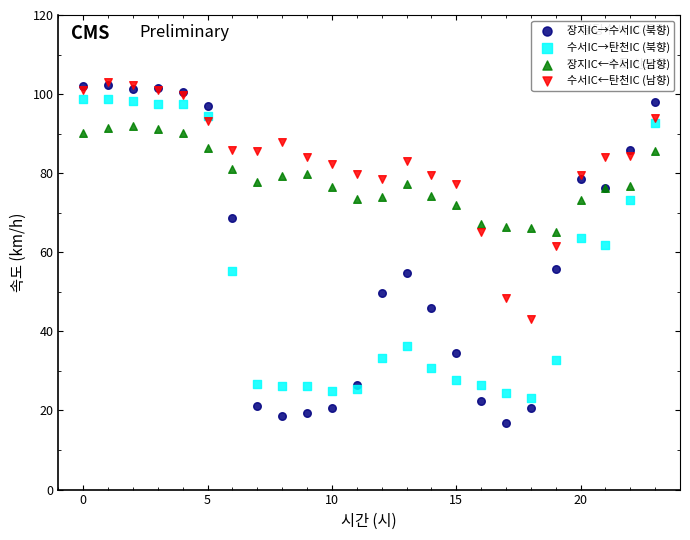

Which series has the largest Y range (max minus min)?

장지IC→수서IC (북향)